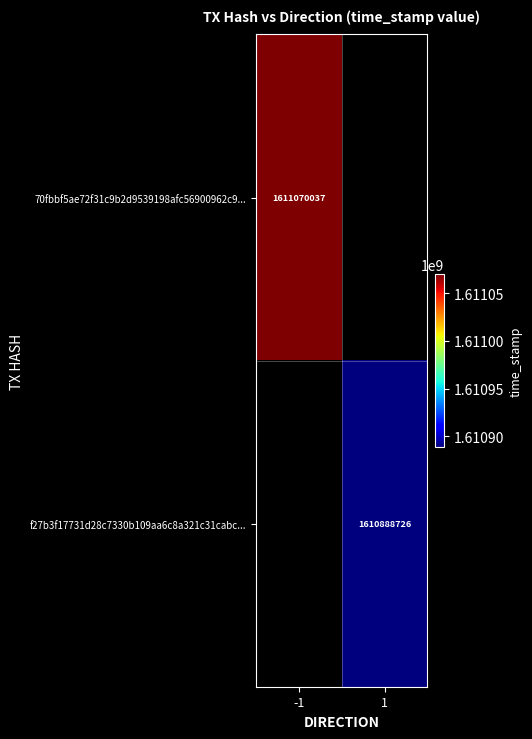

What is the smallest value displayed?

1610888726.0